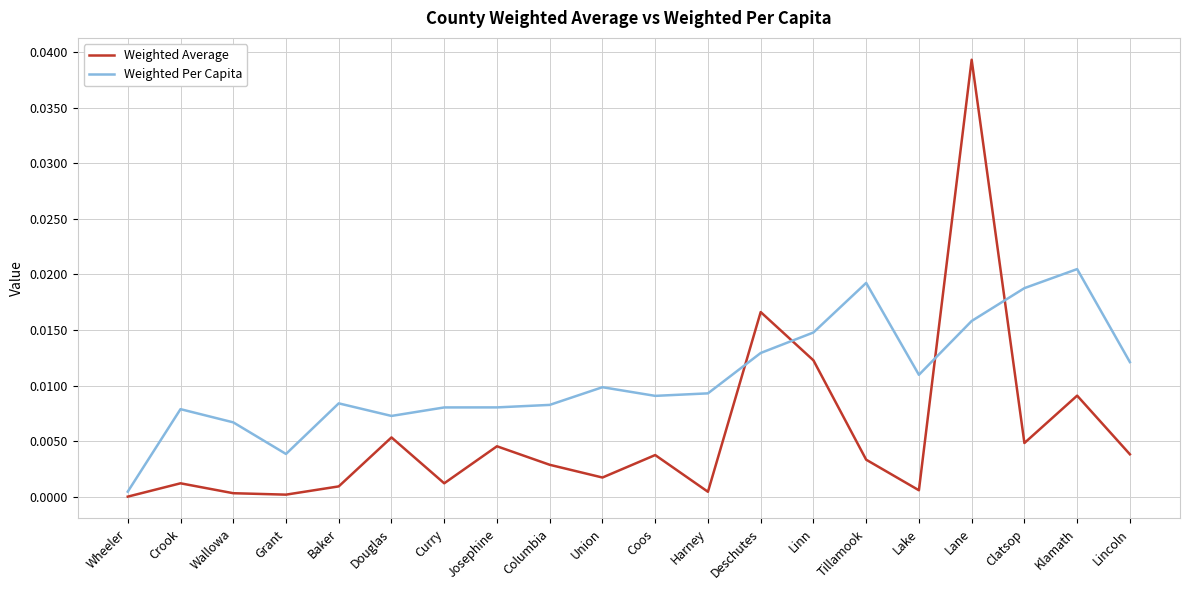

How many series are shown in this chart?

2